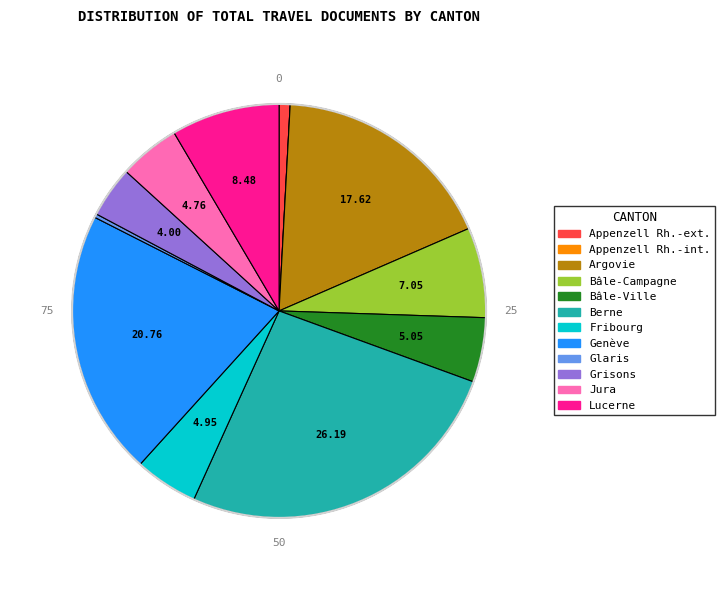

What is the ratio of the value at Berne to the value at Grisons?

6.5